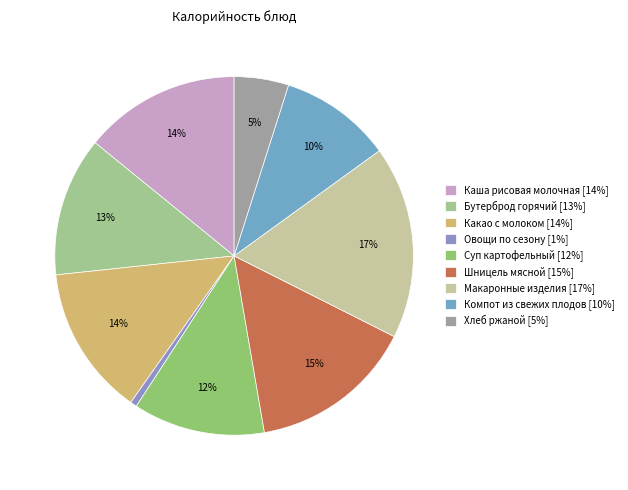

What is the total percentage of Какао с молоком and Каша рисовая молочная?

27.7%